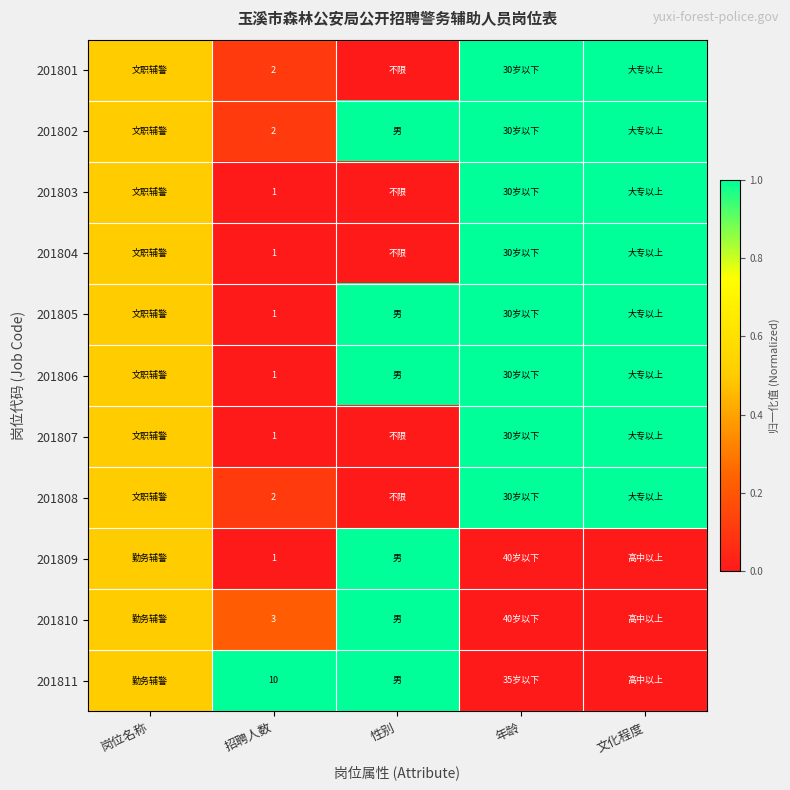

What is the total value across all series at 招聘人数?

25.0